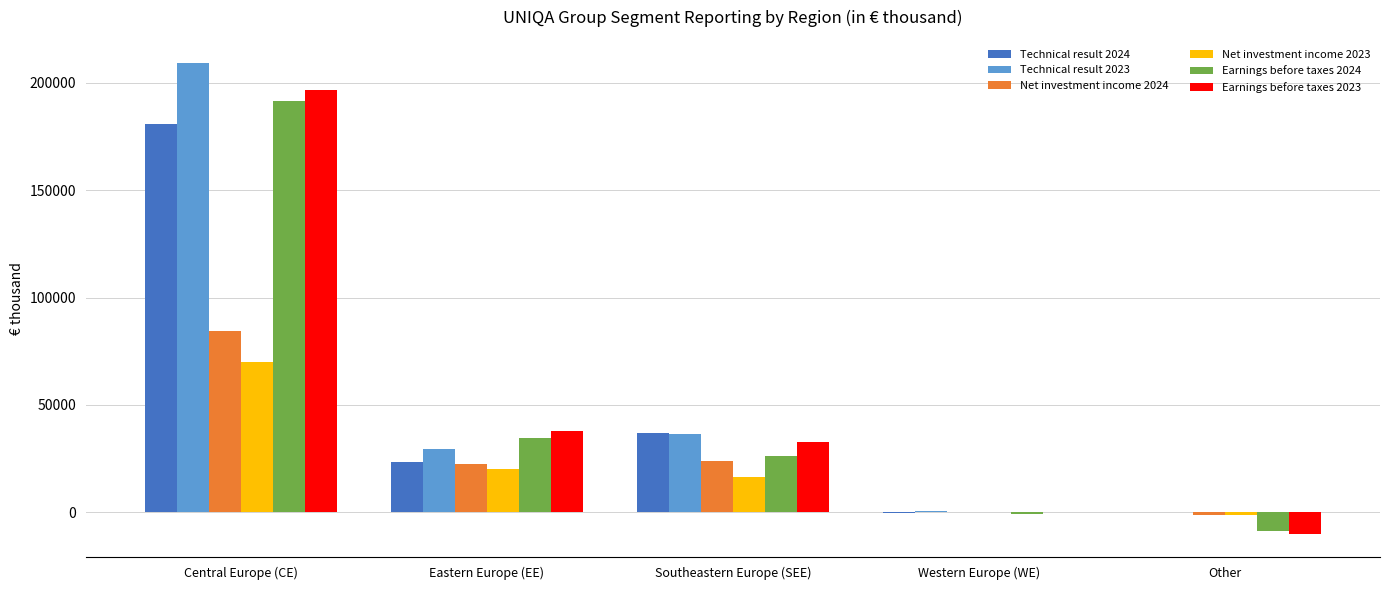

How many data points does each series have?

5